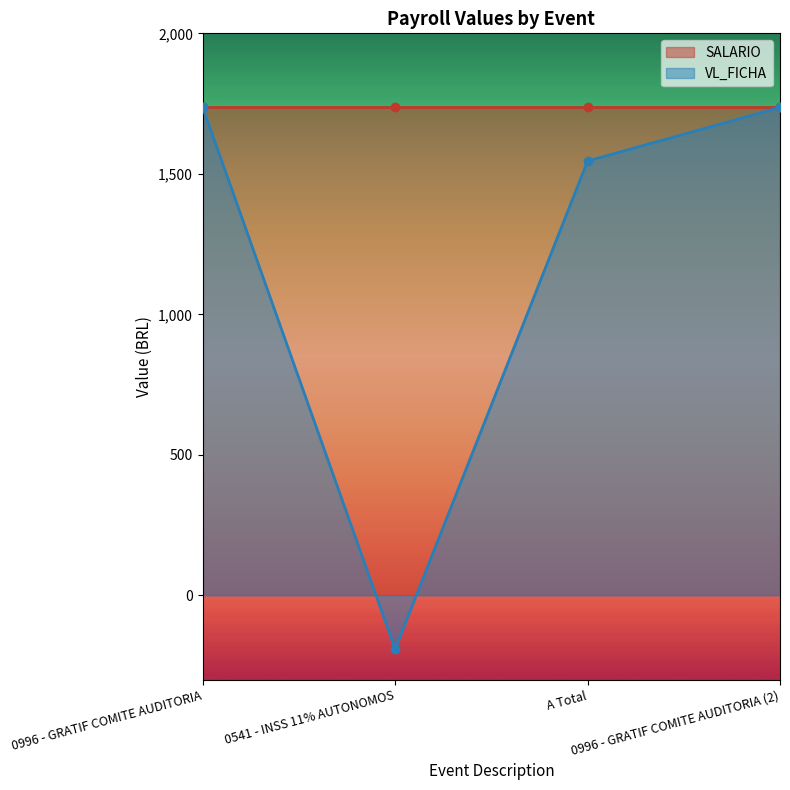

What is the value of the 4th point from the left?

1736.6